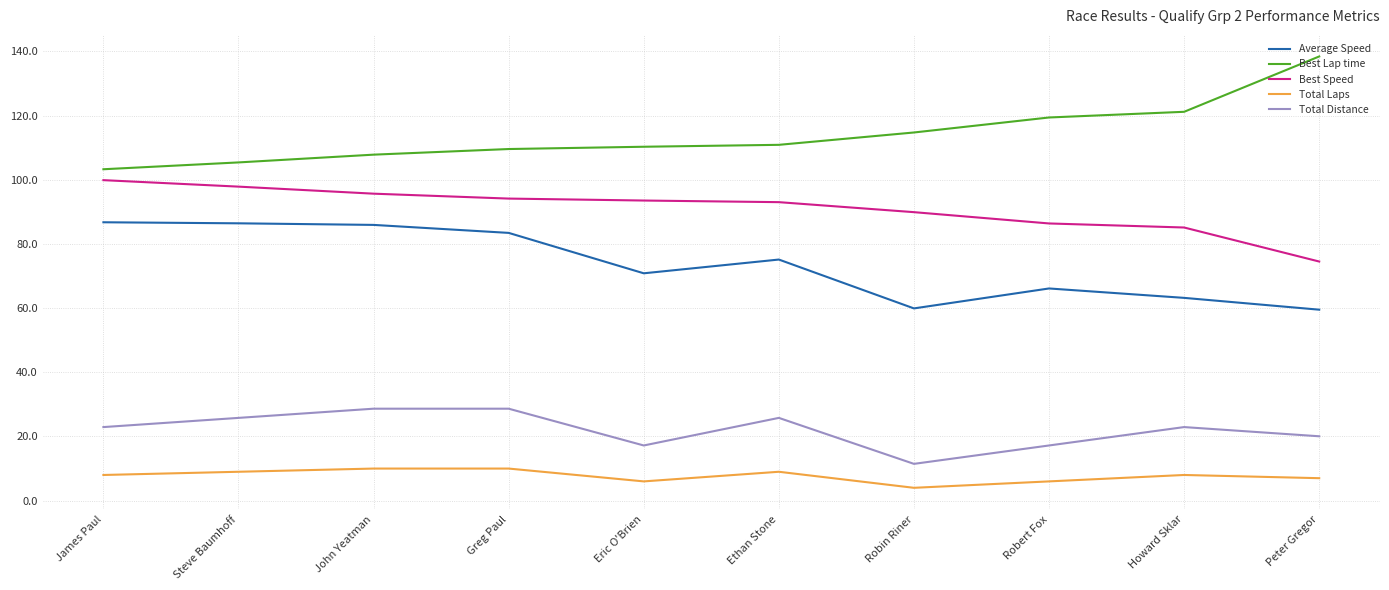

True or false: Best Speed and Average Speed cross at least once.

False